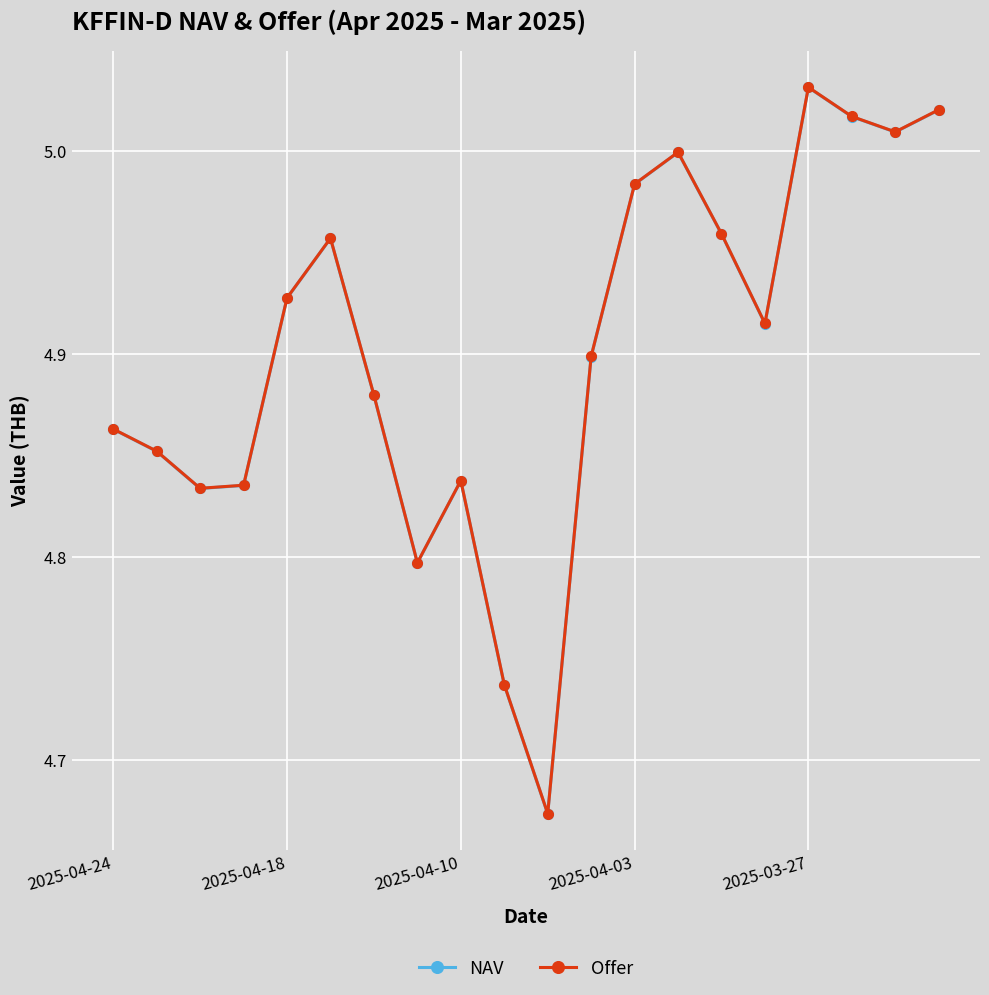

True or false: Offer has more than 0 interior local peaks.

True